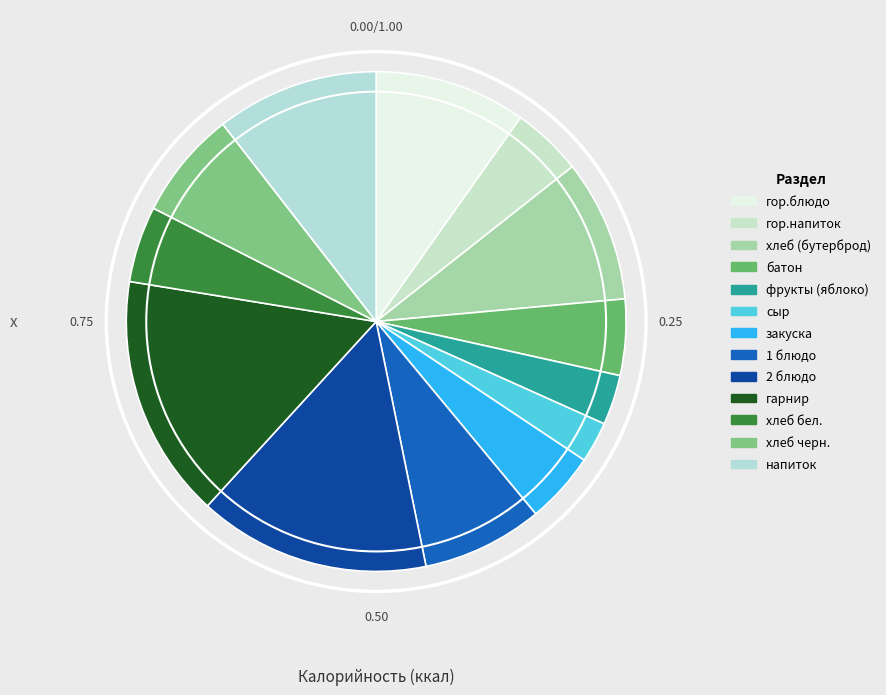

How many slices are in this pie chart?

13